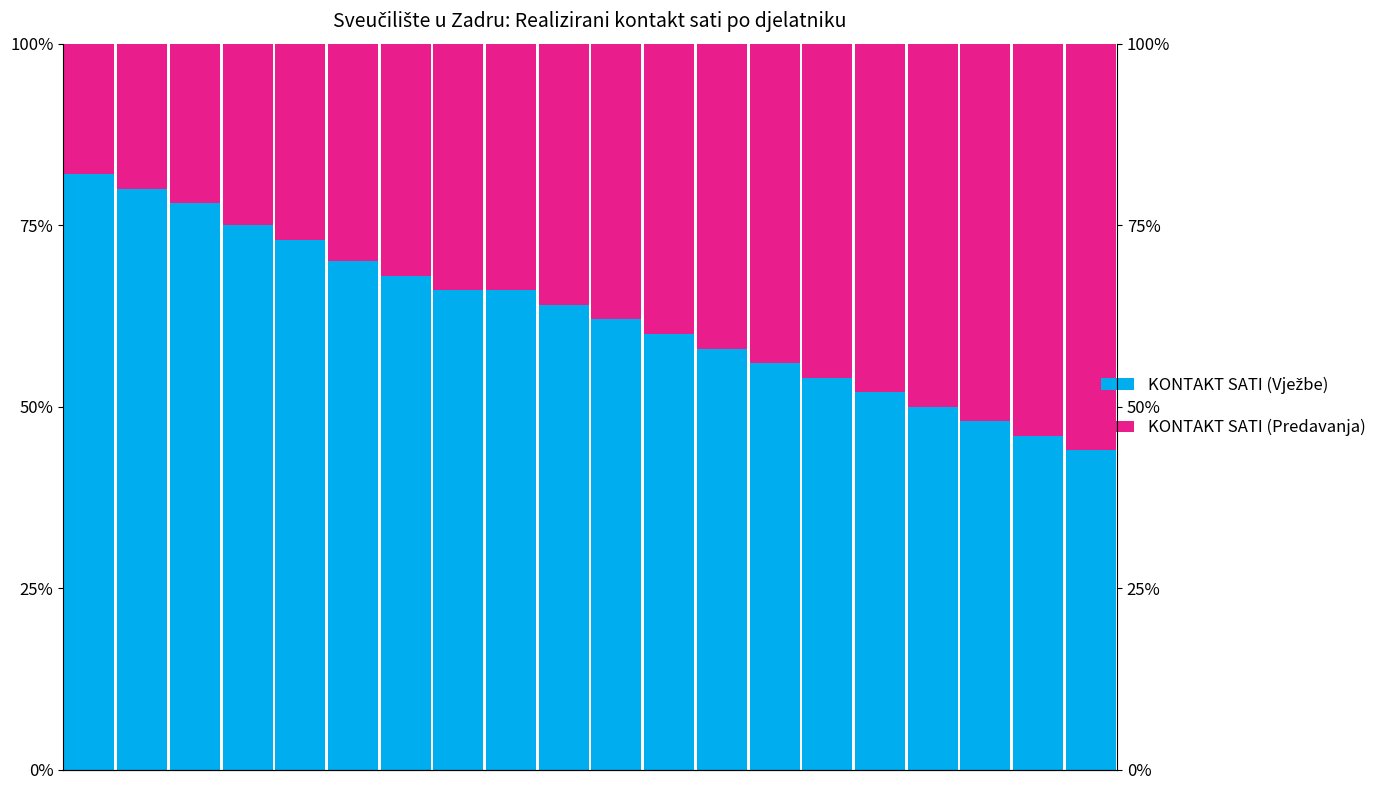

What is the sum of the KONTAKT SATI (Predavanja) values at 17 and 2.5?

0.7